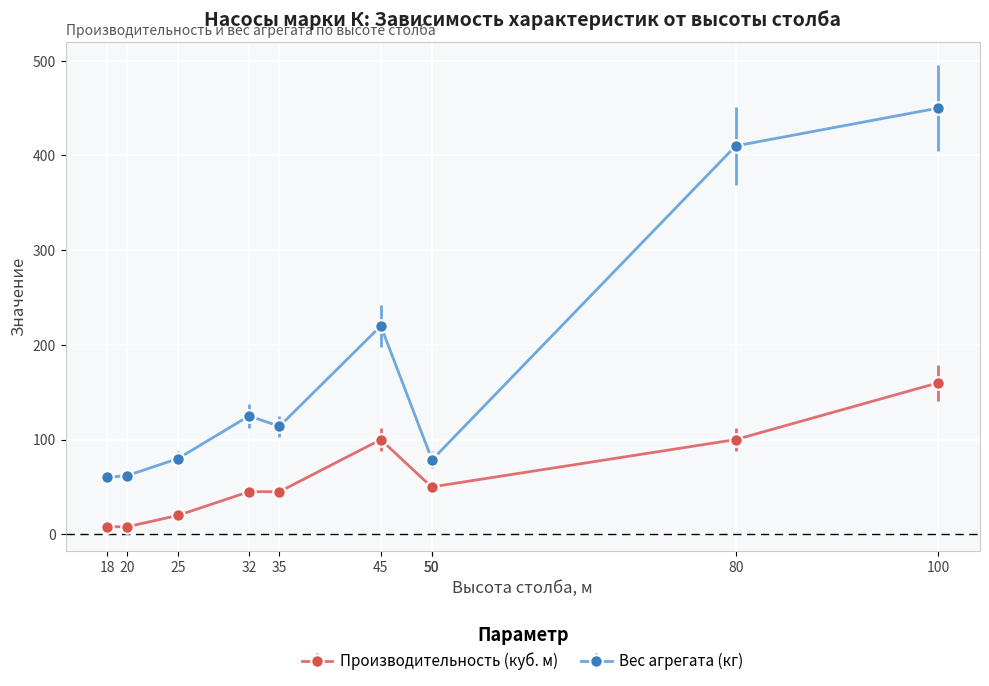

What is the sum of all Вес агрегата (кг) values?

1679